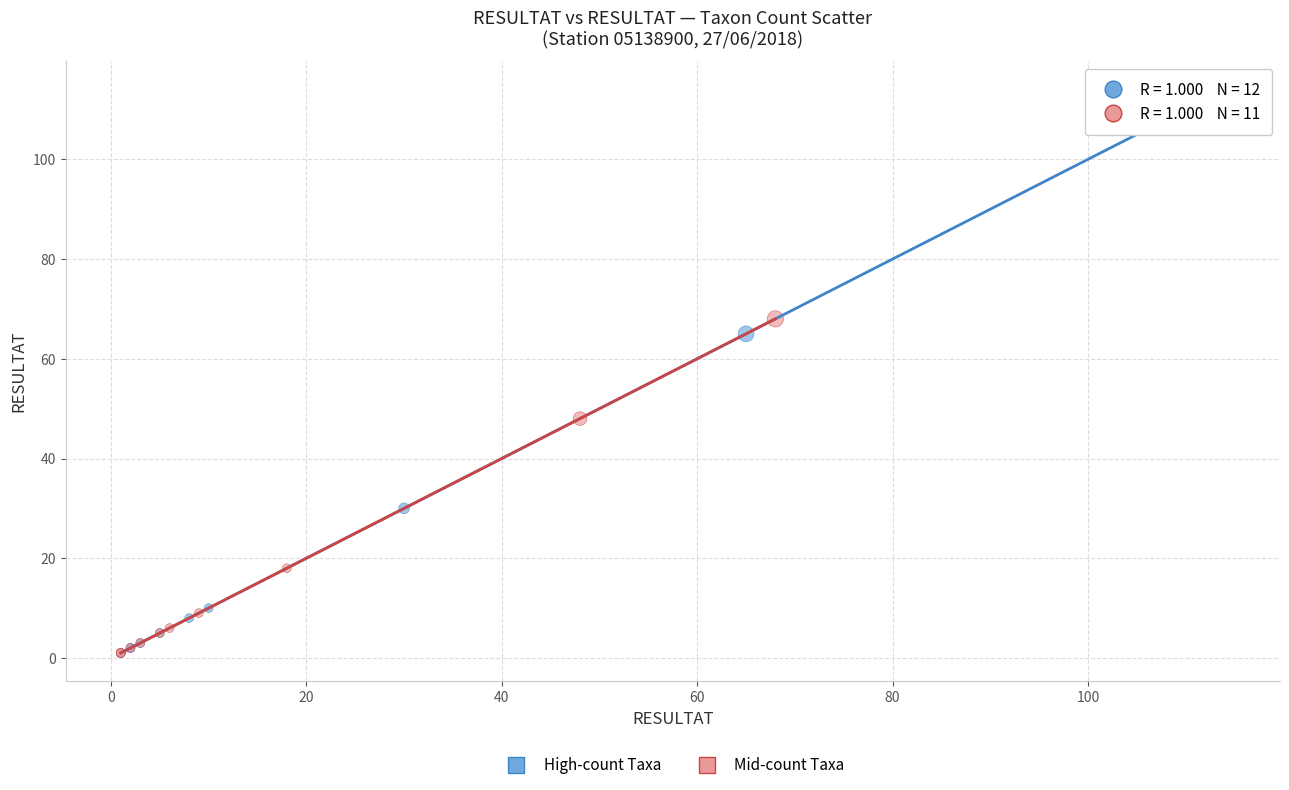

Which series has the widest spread of Y values?

High-count Taxa